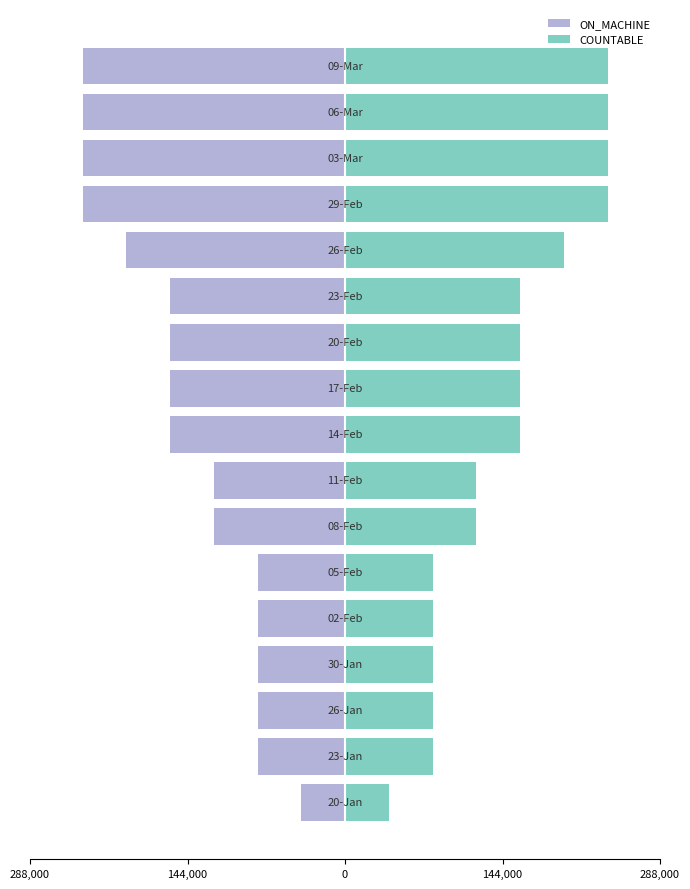

Which has a higher value, 11 or 8?

11